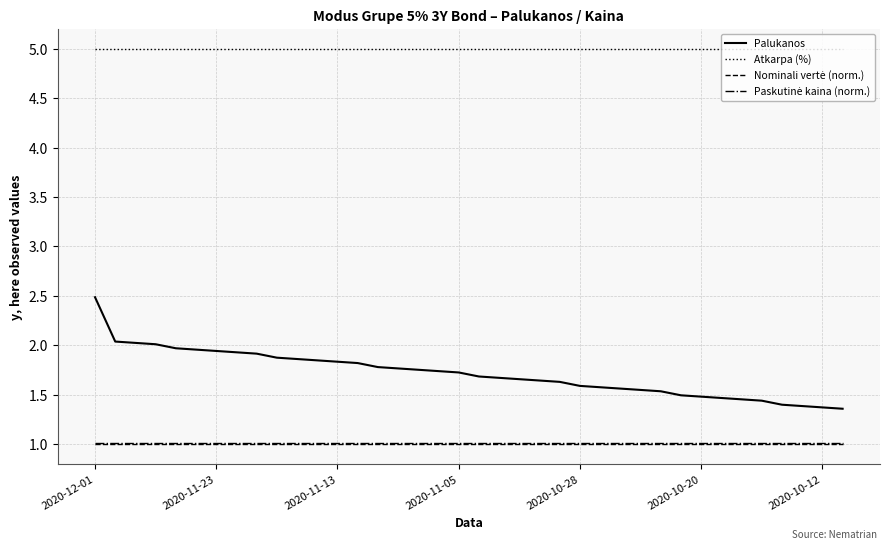

Which series has the largest total across all categories?

Atkarpa (%)